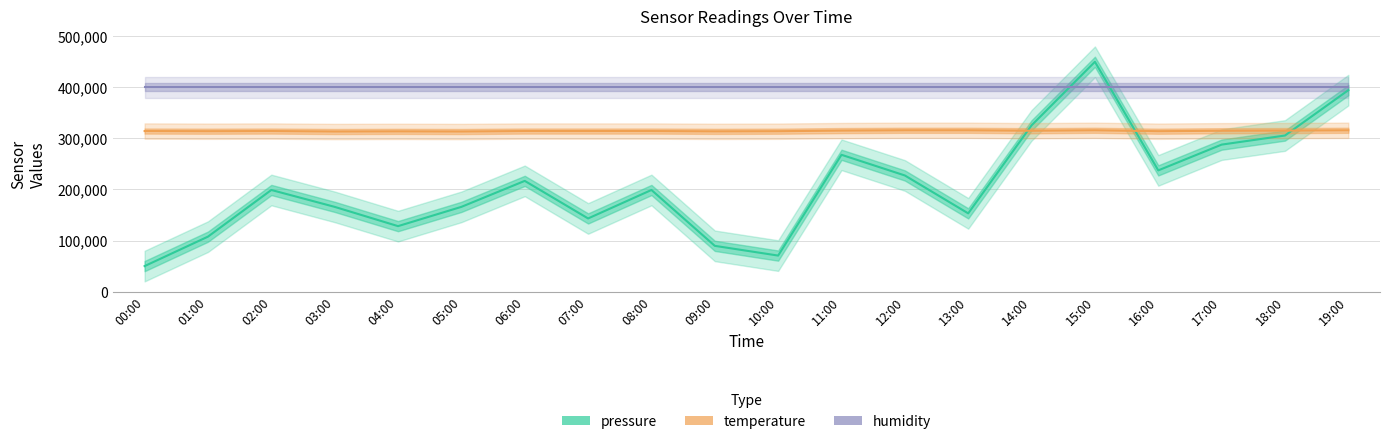

Does the chart display data point markers on the line(s)?

No